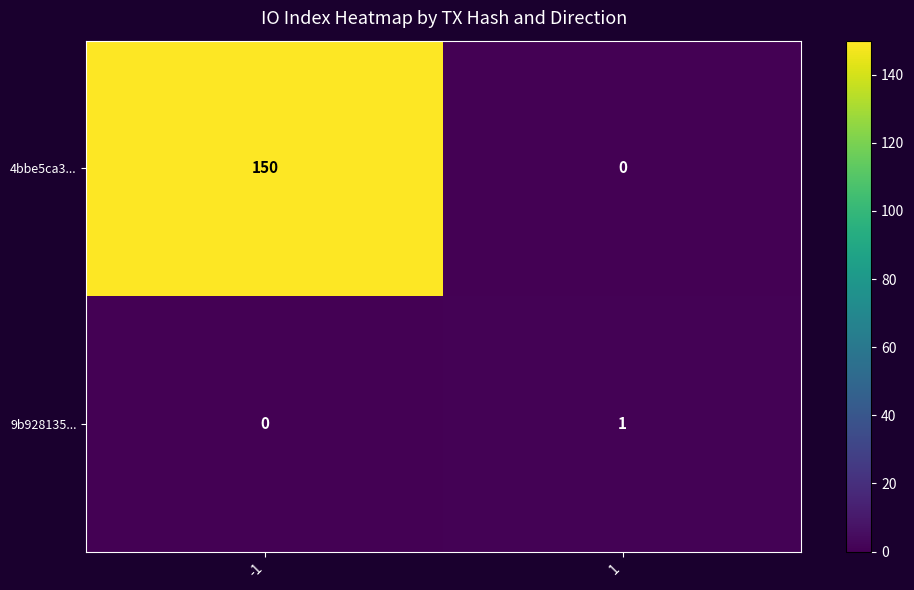

At -1, list the series in order from smallest to largest.

9b928135..., 4bbe5ca3...